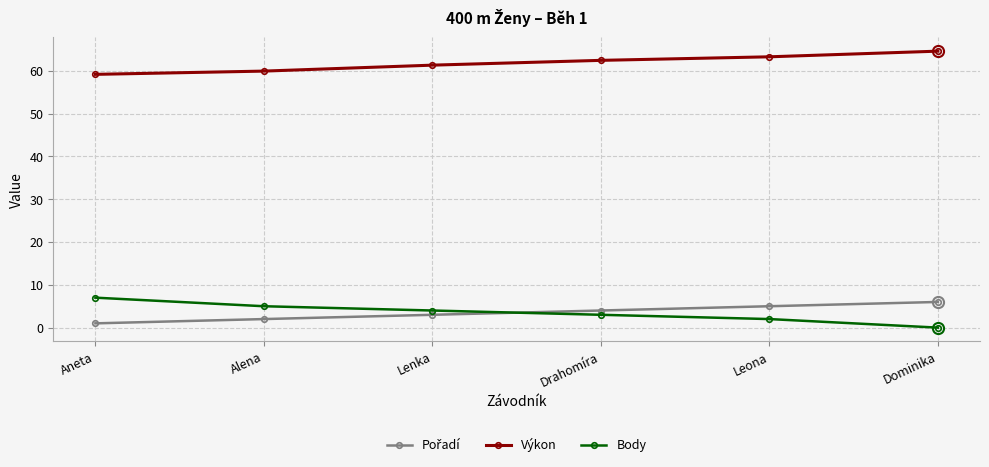

How many lines are shown in the chart?

3